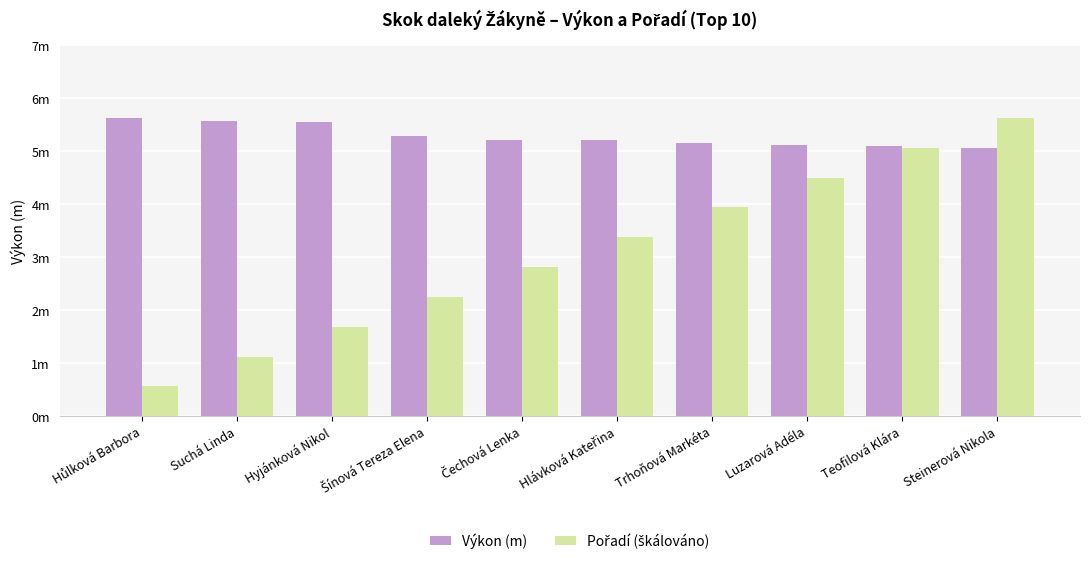

Does the chart contain any negative values?

No